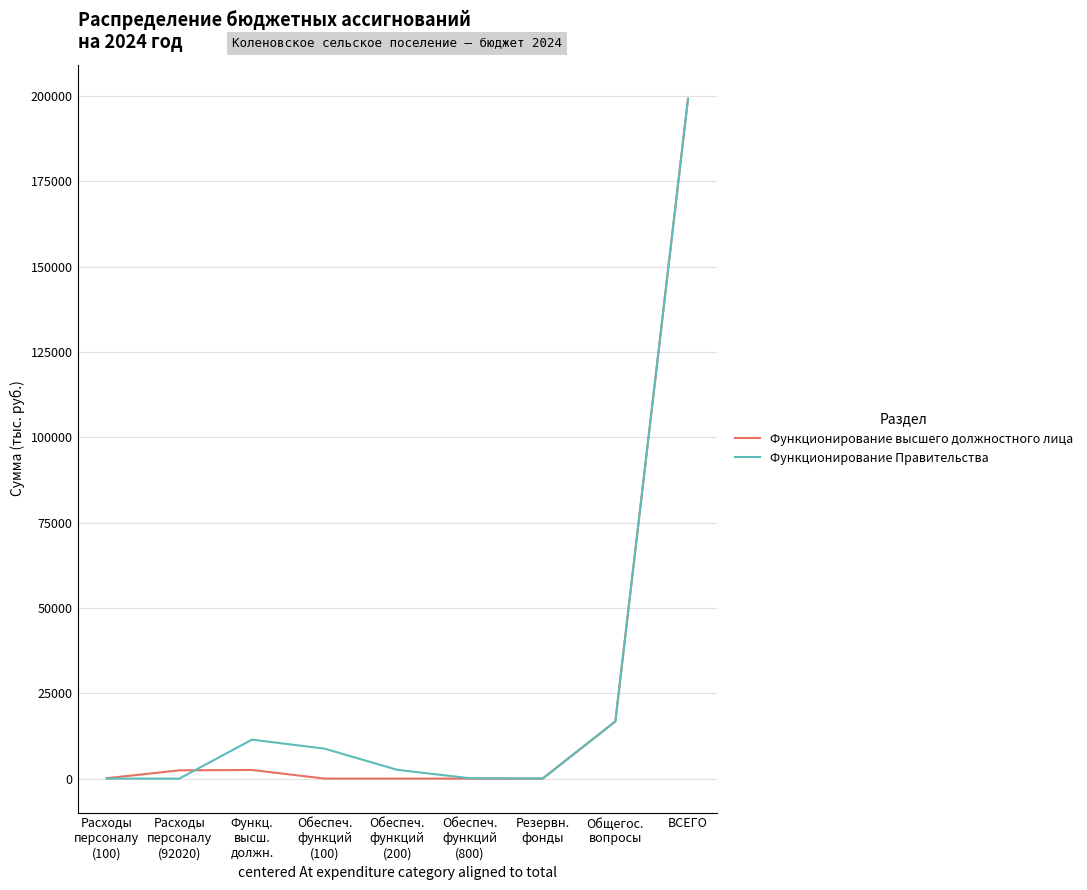

What is the greatest value displayed?

199260.9